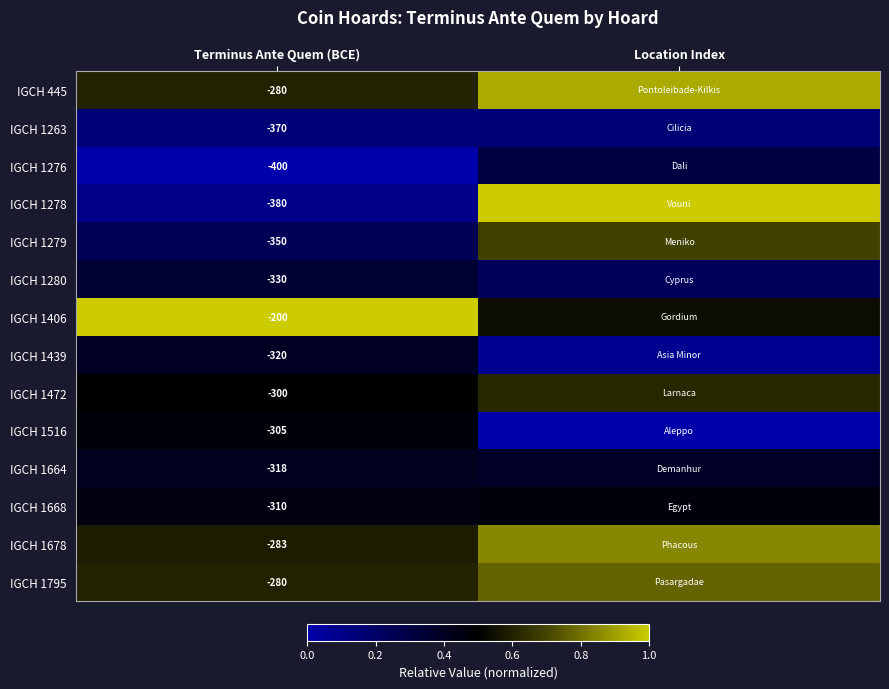

What is the minimum value for IGCH 1263?

0.1